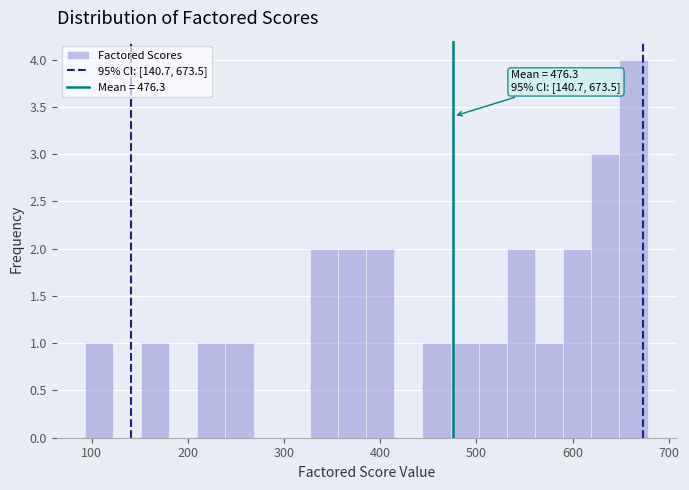

Read against the x-axis, roughly where is the centre of the tallest bar?

660